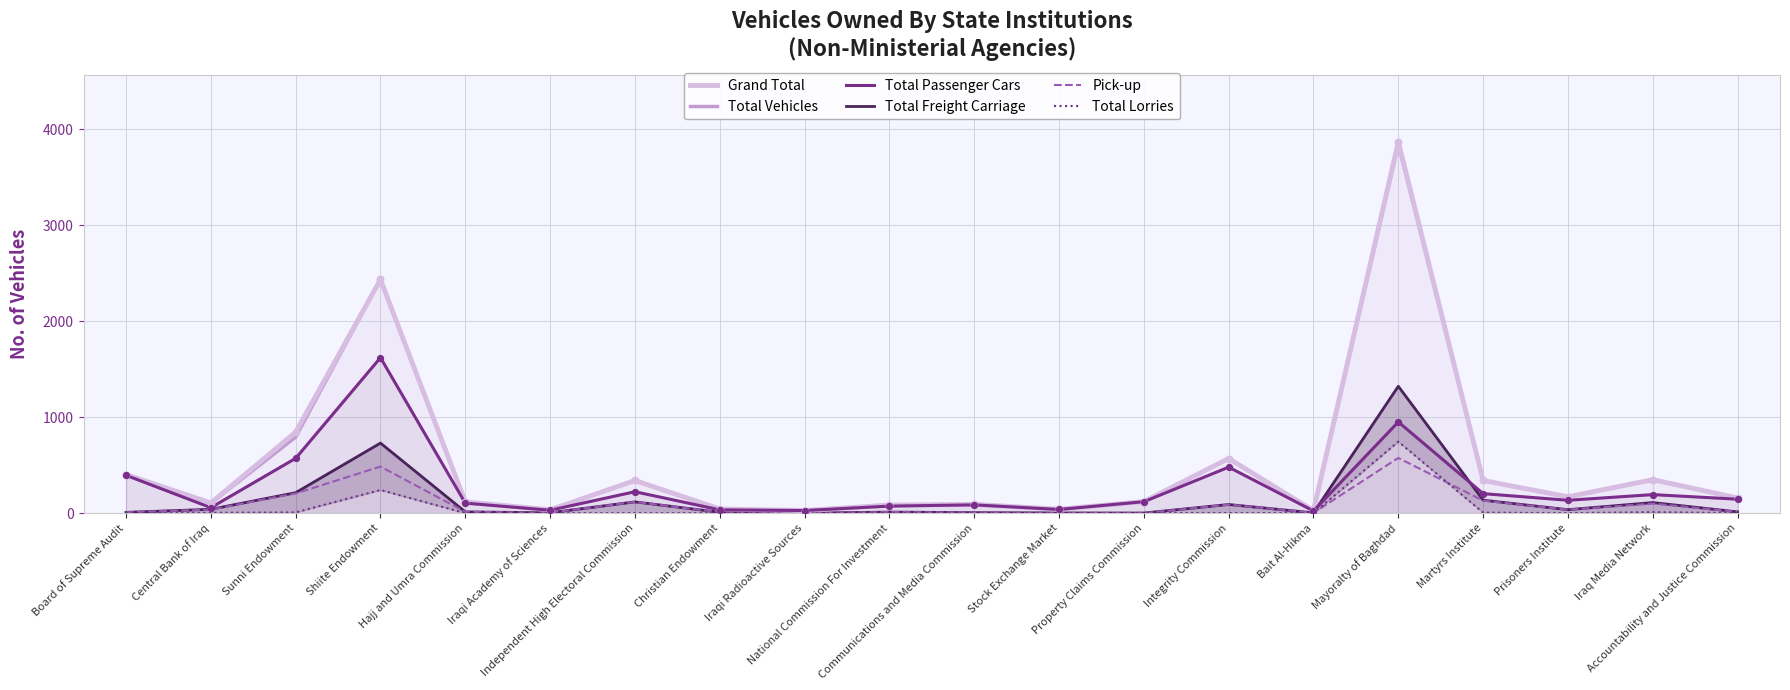

Which series reaches the maximum Y coordinate?

Grand Total